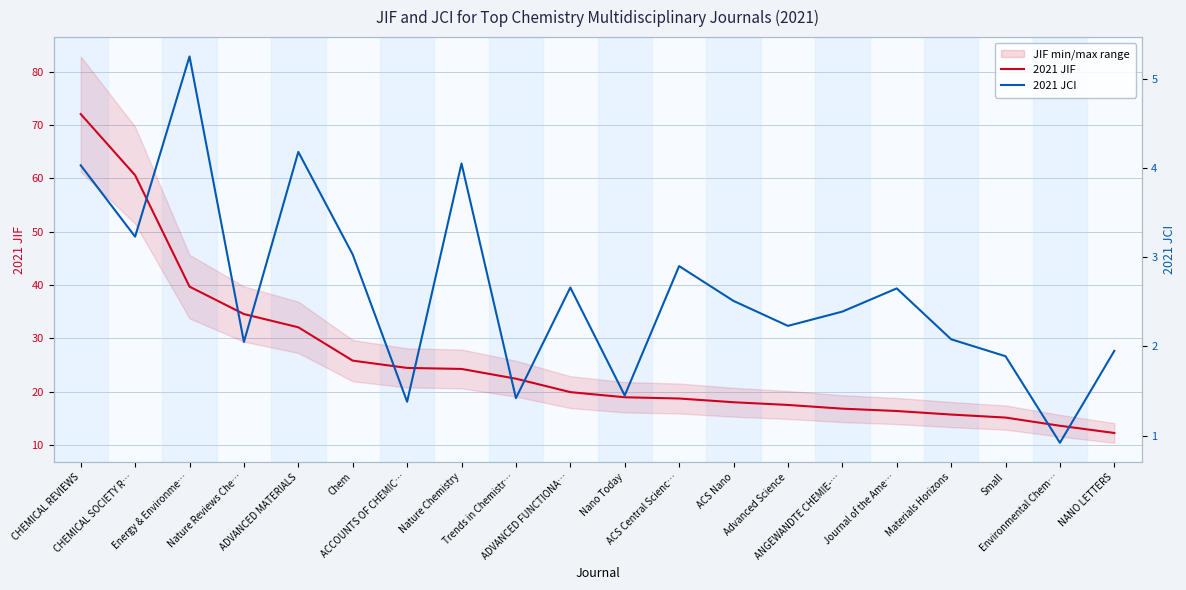

Rank the series by their maximum value, from lowest to highest.

2021 JCI, 2021 JIF